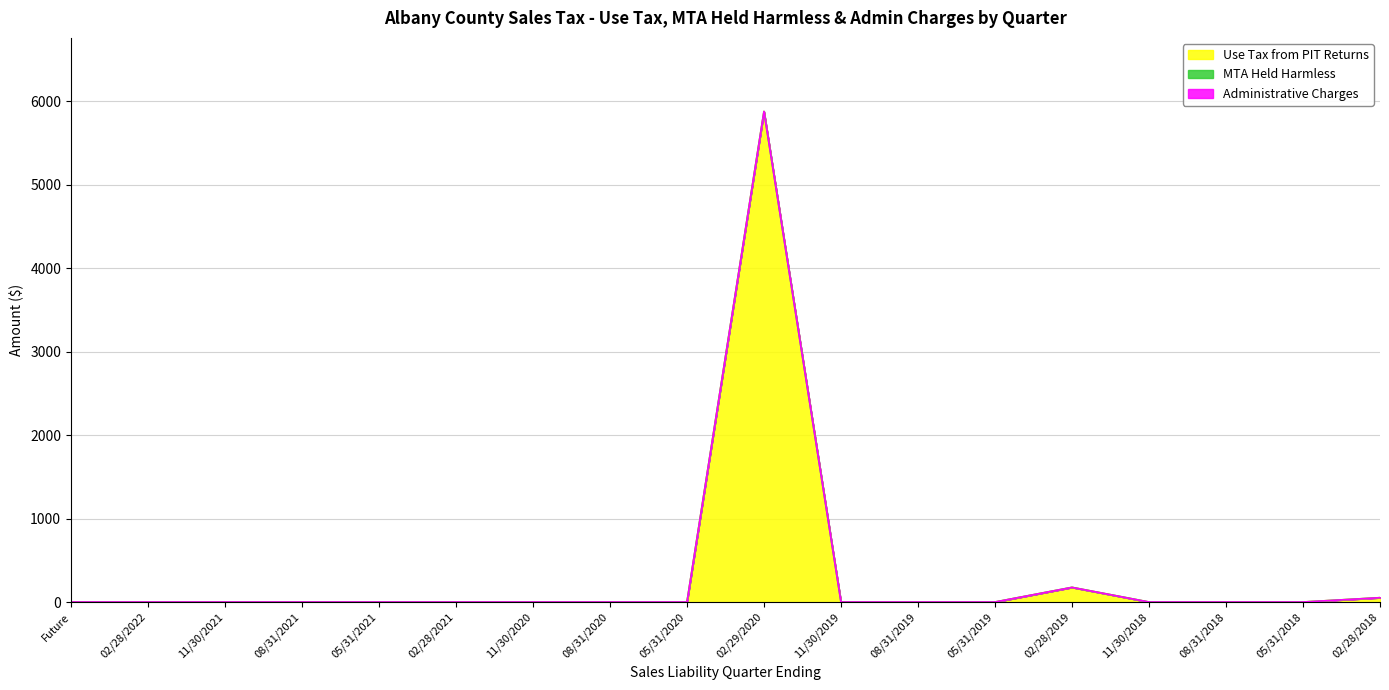

What are all the series names shown in the legend?

Use Tax from PIT Returns, MTA Held Harmless, Administrative Charges